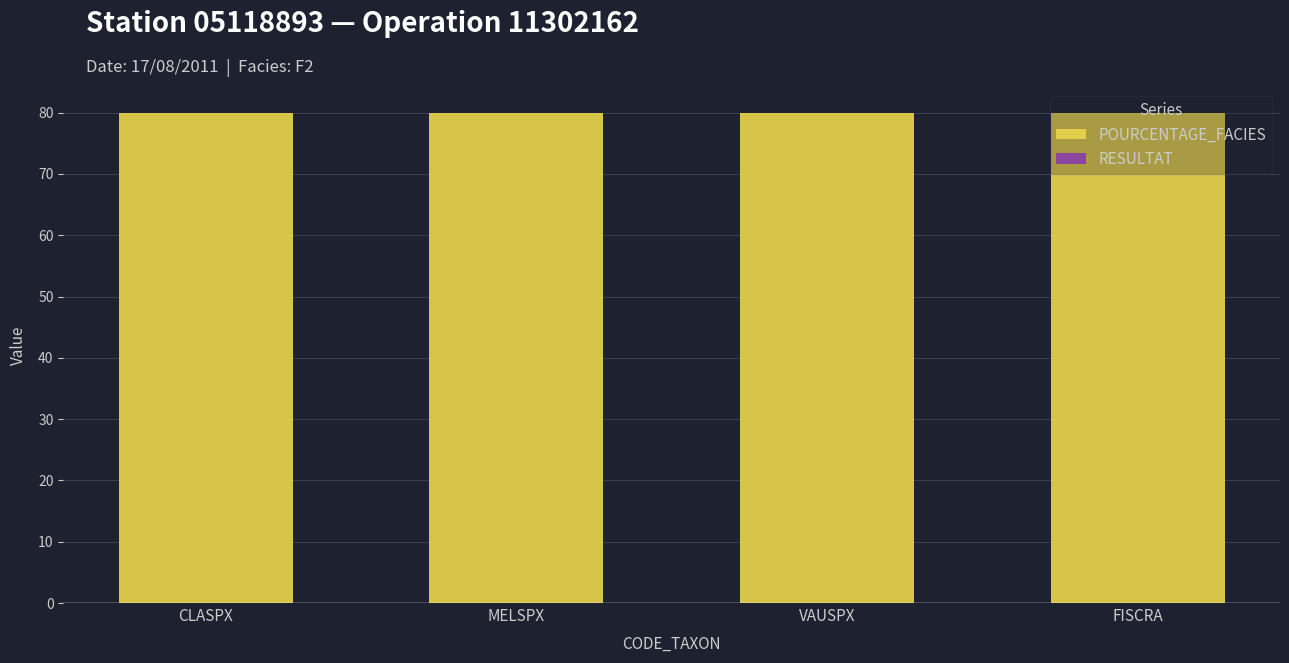

Are the bars grouped side by side (vs. stacked)?

No